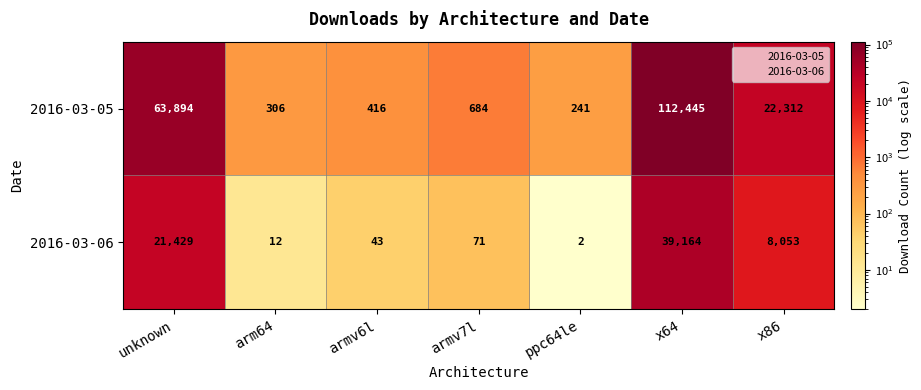

What is the highest value of the 2016-03-06 series?

39164